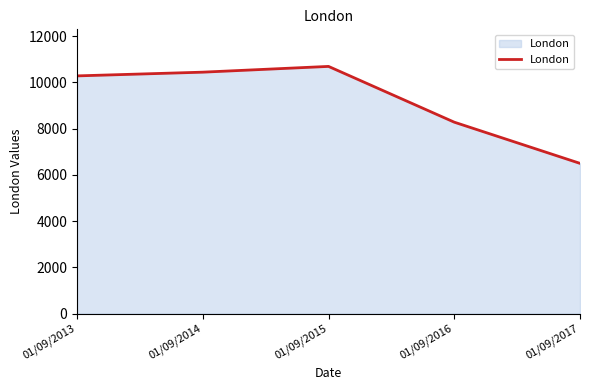

Approximately how many times larger is the value at 01/09/2016 compared to 01/09/2013?

0.8